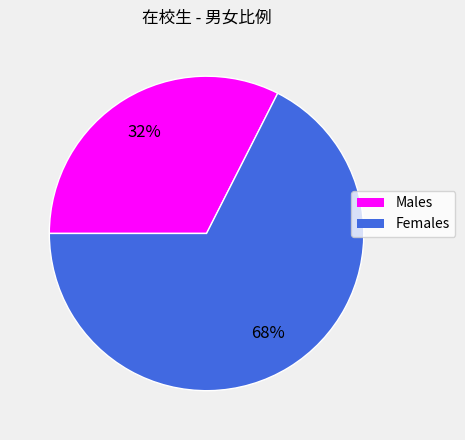

Is there a majority slice in this chart?

Yes